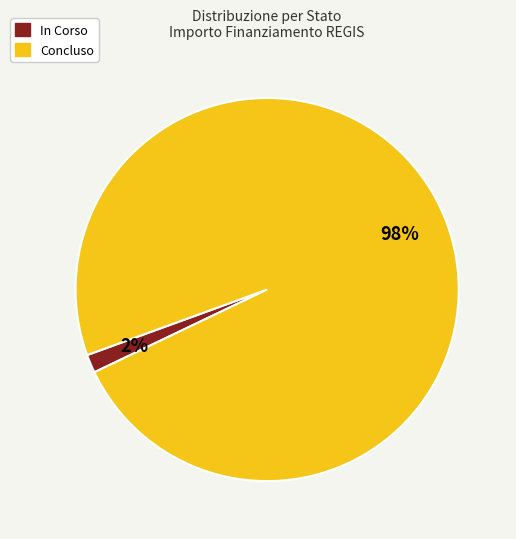

Rank the categories by value from highest to lowest.

Concluso, In Corso